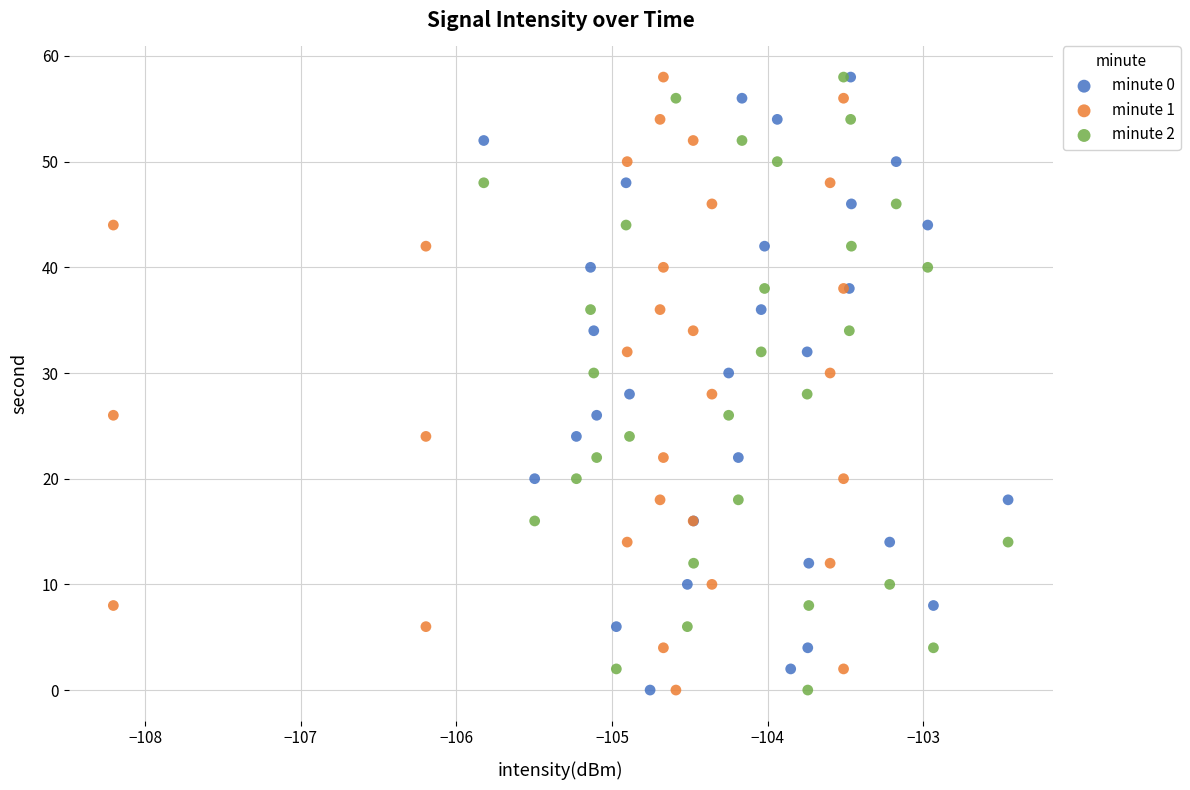

What are all the series names shown in the legend?

minute 0, minute 1, minute 2